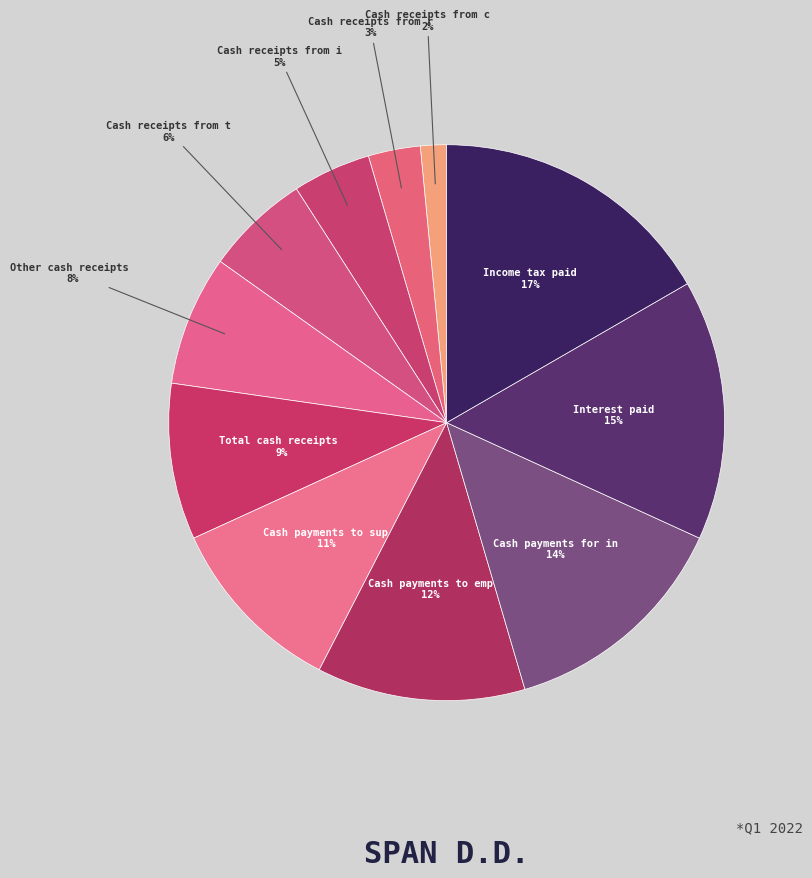

How many slices are in this pie chart?

11